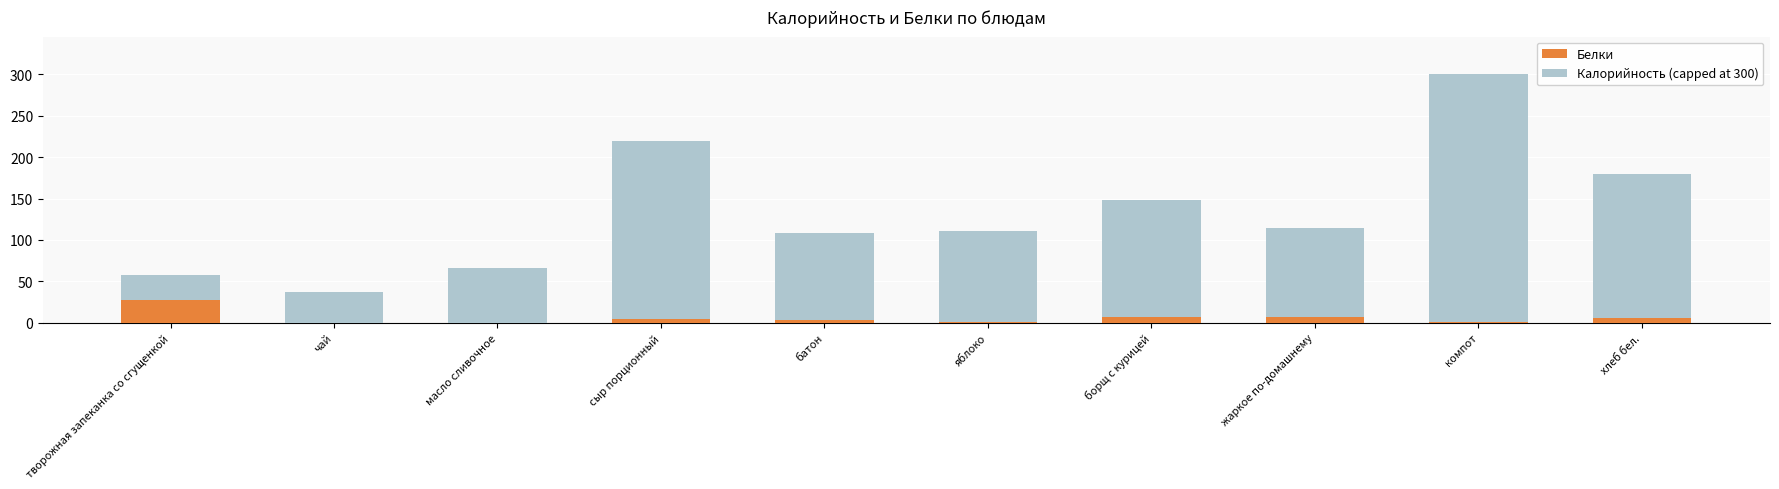

What is the maximum value for Белки?

27.9